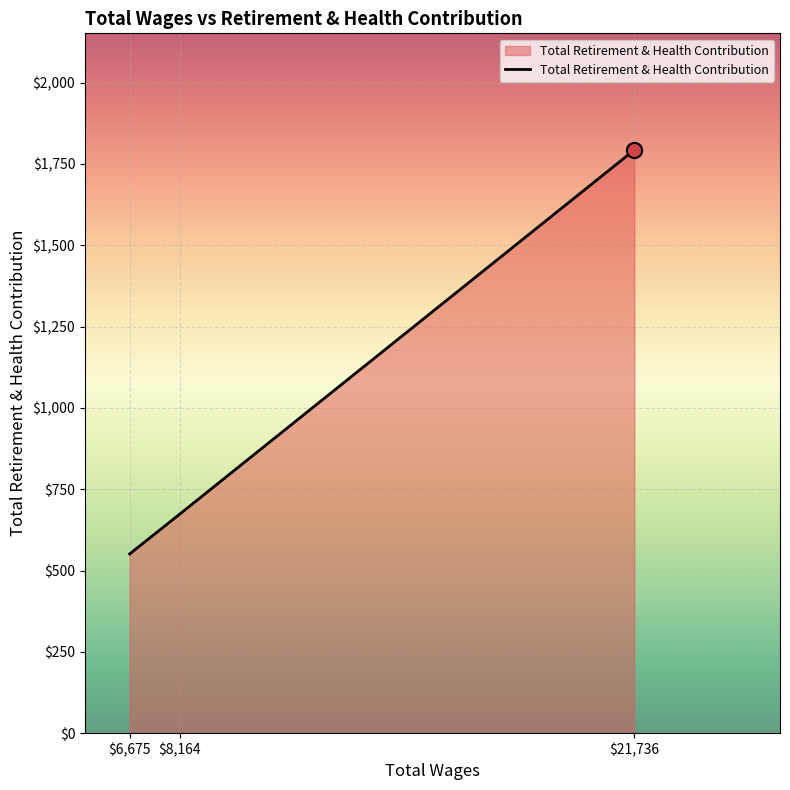

Which category has the highest value across all series?

$21,736